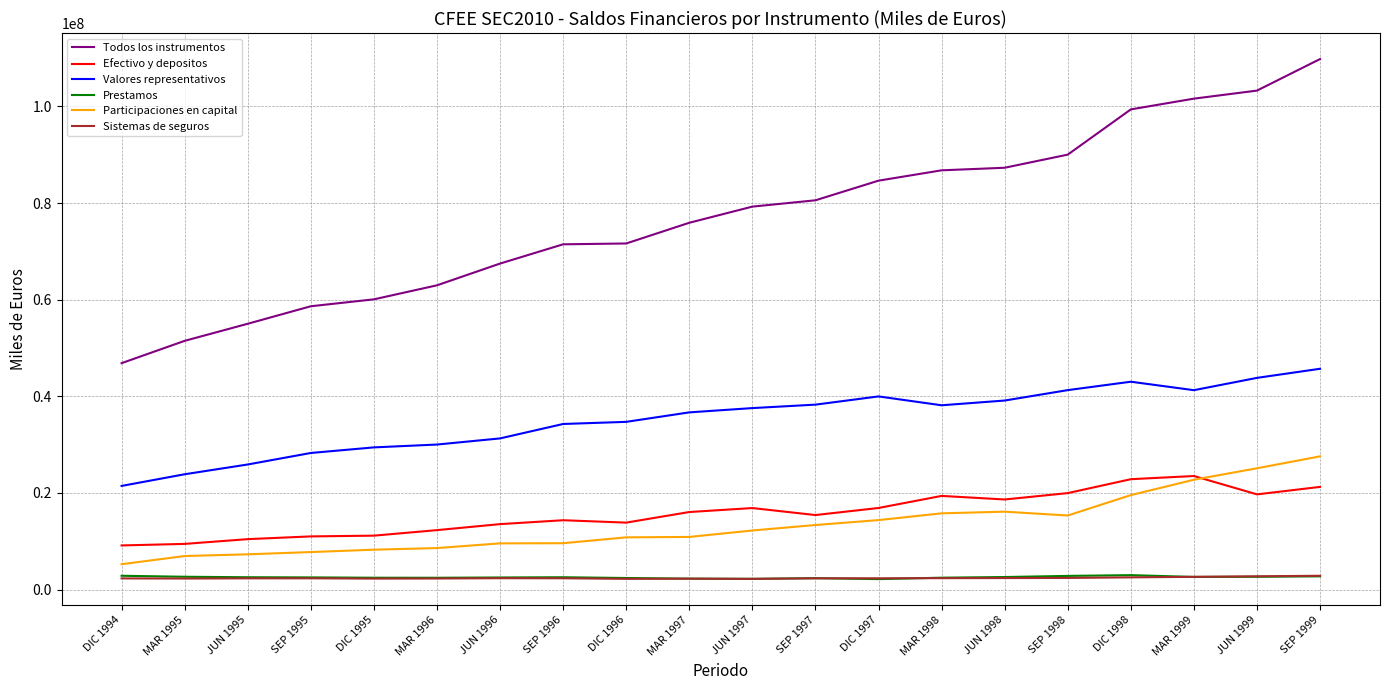

What is the sum of the Todos los instrumentos values at DIC 1997 and DIC 1994?

131493407